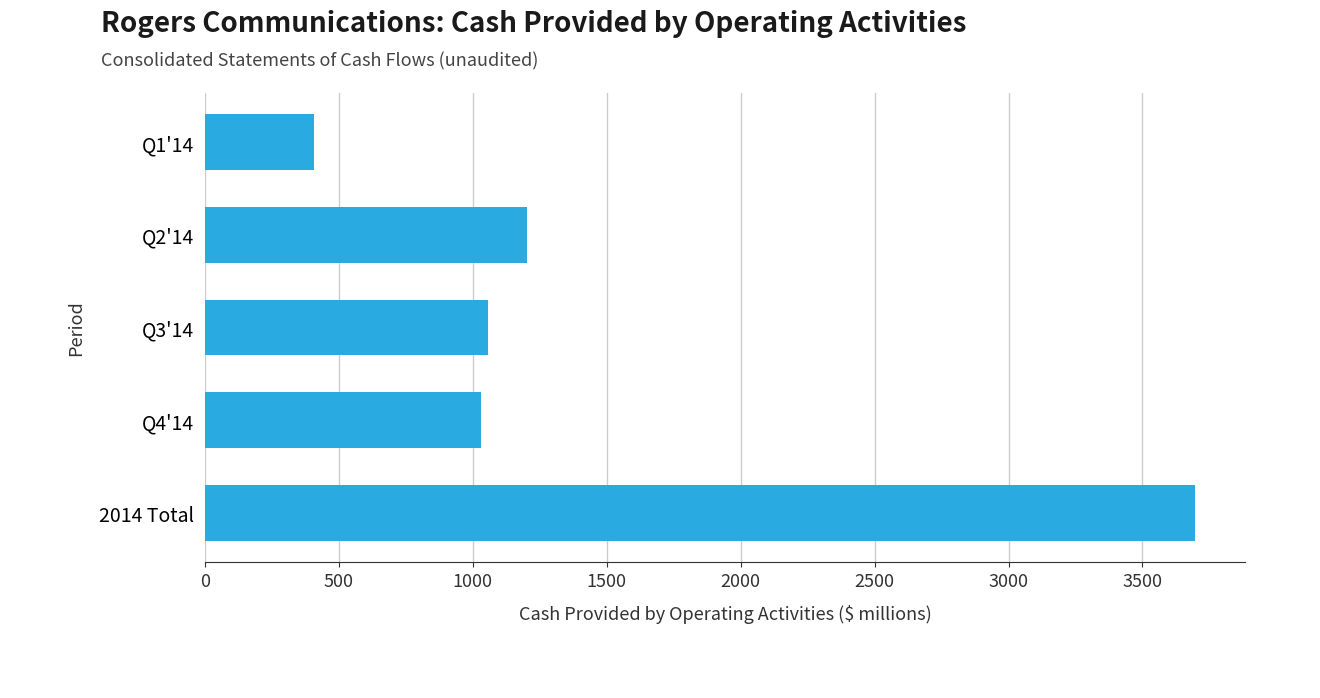

The chart shows a value of 6179 at 2014 Total. True or false?

False